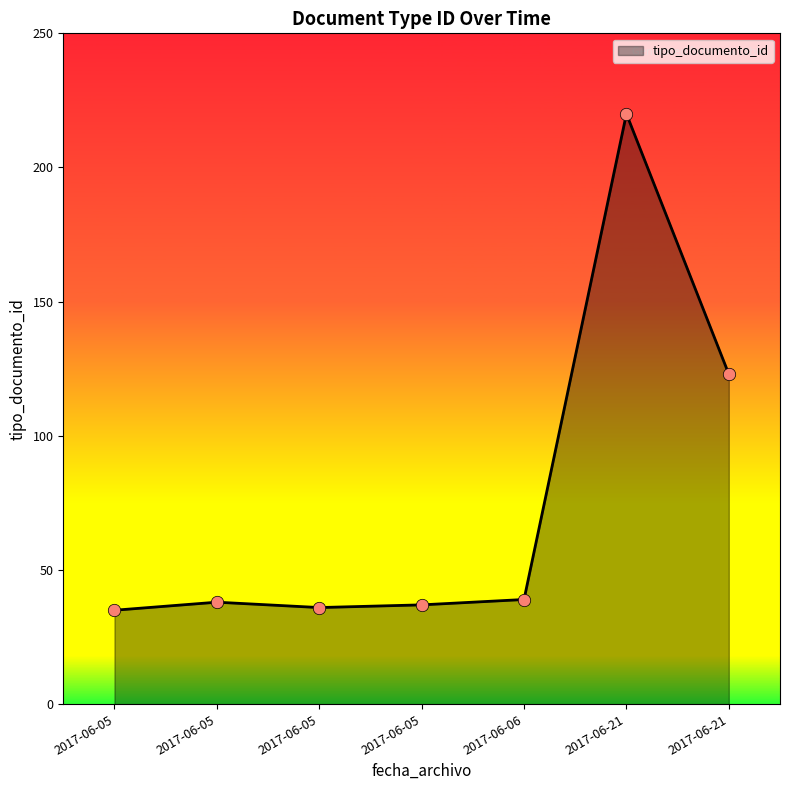

How many lines are shown in the chart?

1